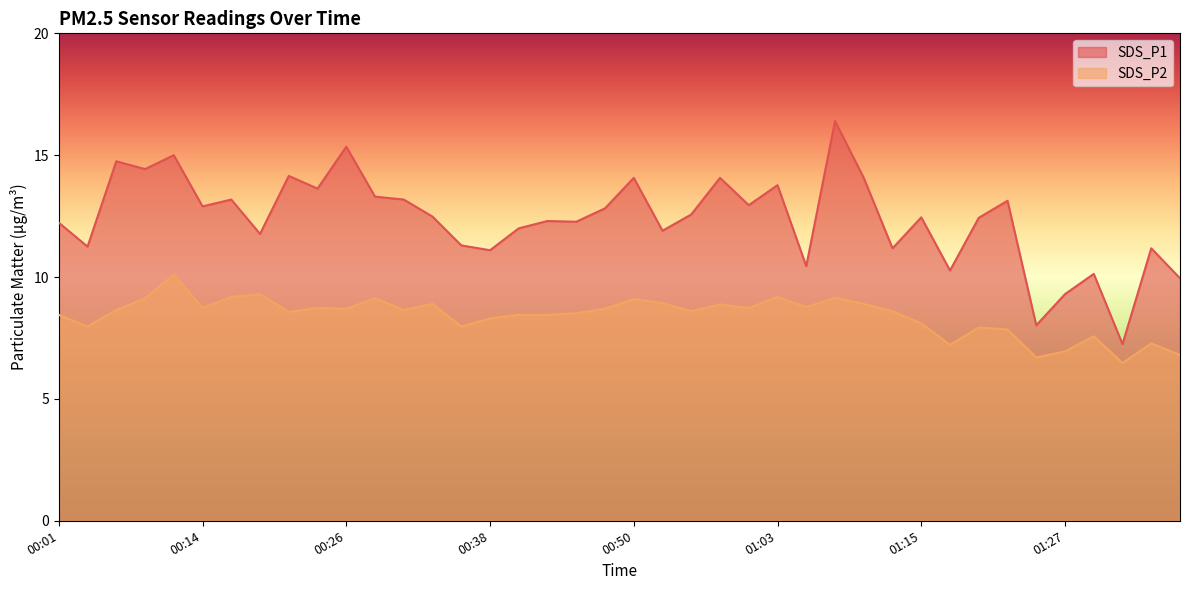

Which category has the lowest value in the SDS_P1 series?

01:32